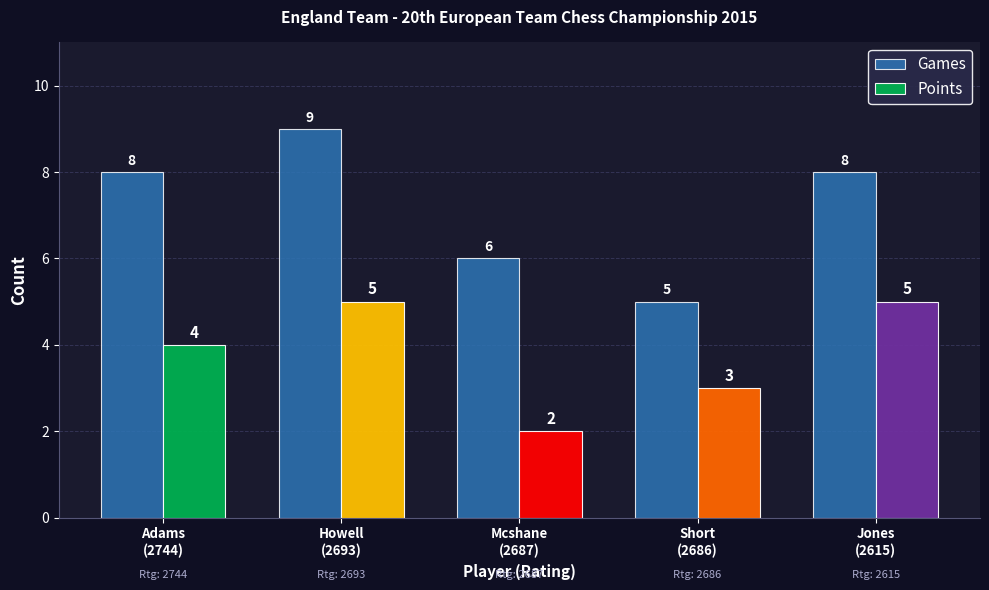

At which category is the sum across all series the highest?

Howell
(2693)